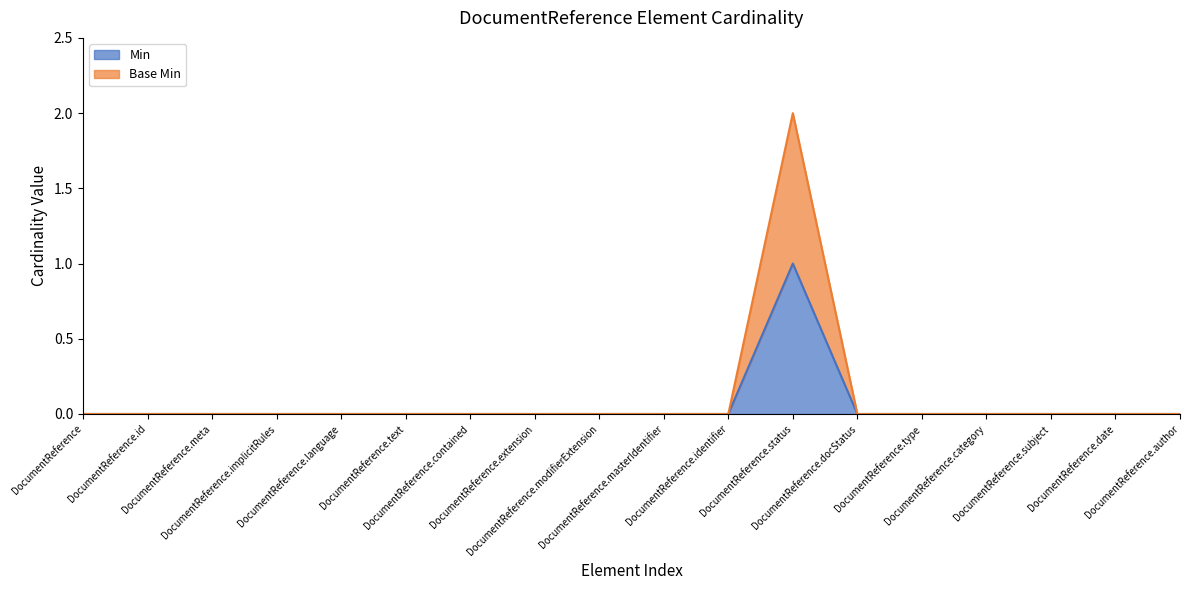

At DocumentReference.author, list the series in order from largest to smallest.

Min, Base Min